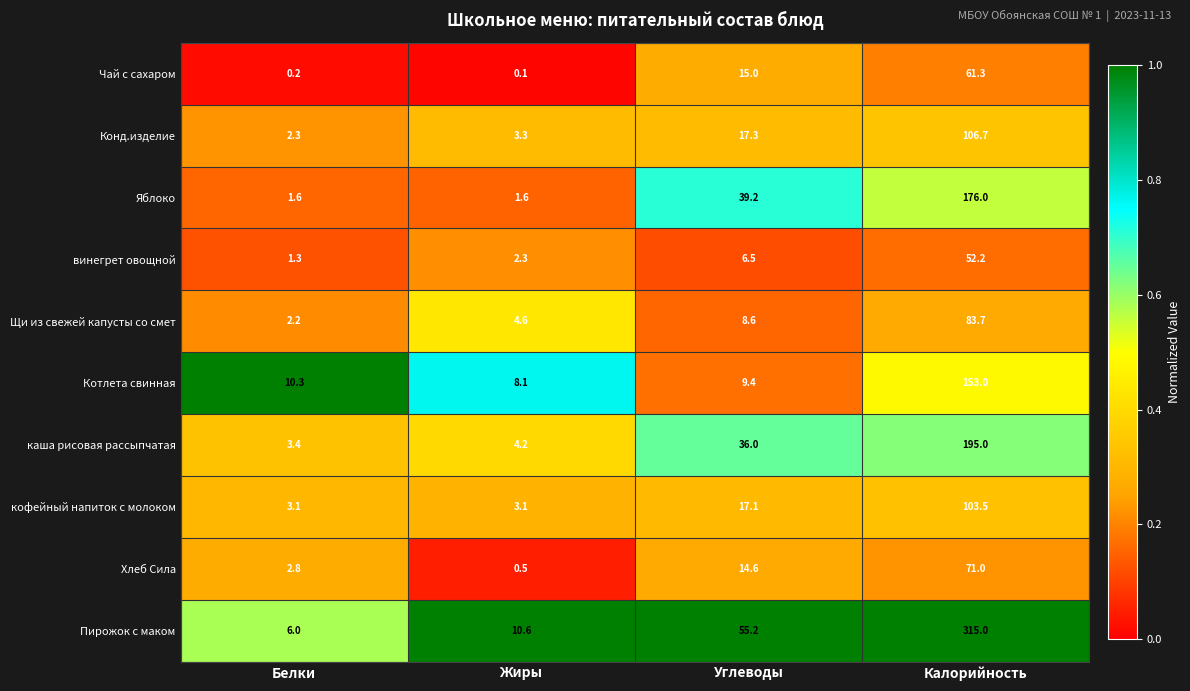

Which category has the lowest value across all series?

Жиры